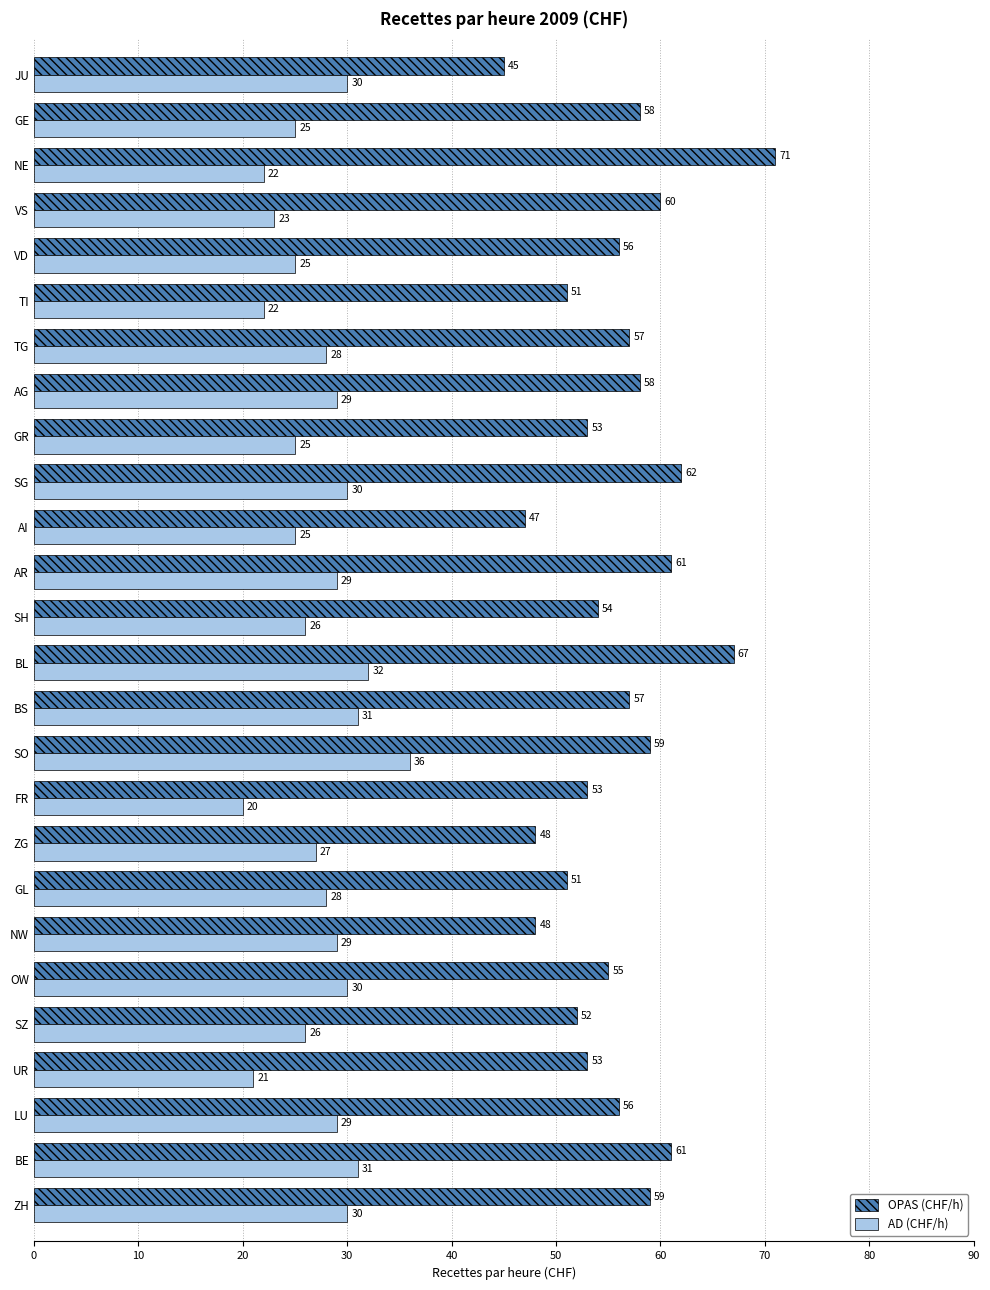

Which category has the highest value in the AD (CHF/h) series?

SO